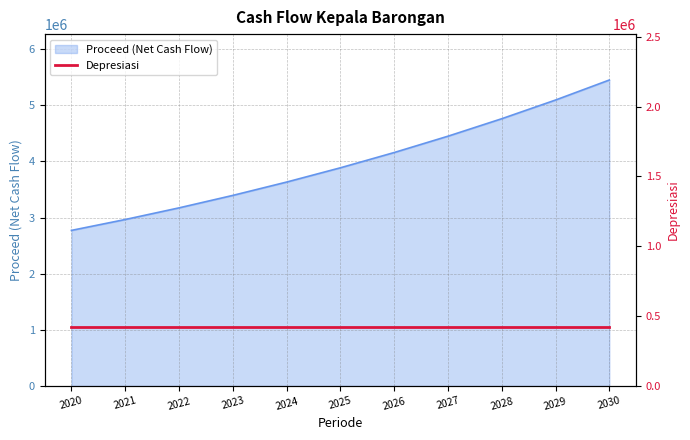

True or false: there are more than 1 points higher than both neighbors.

False